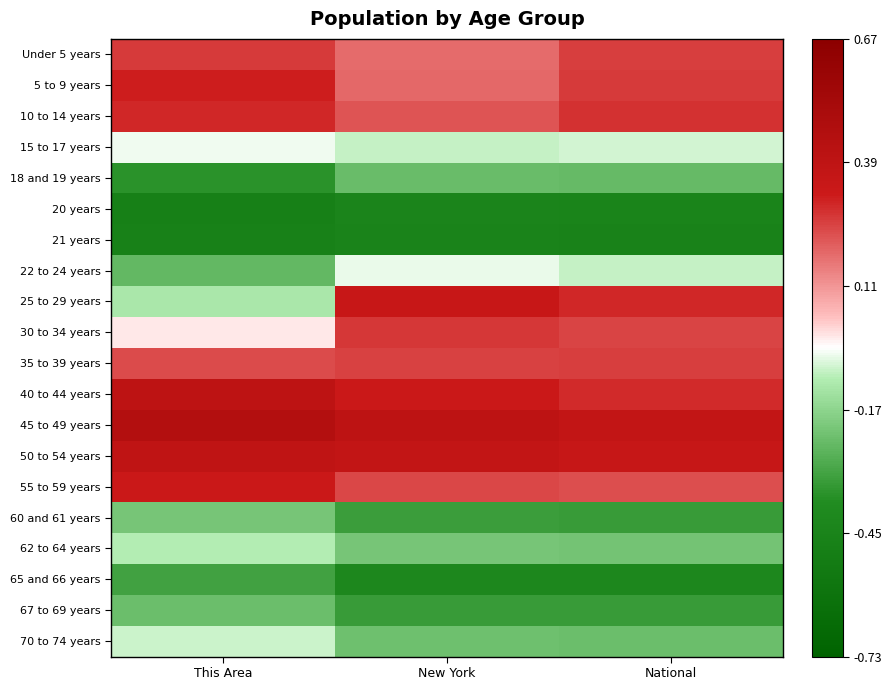

At This Area, list the series in order from largest to smallest.

45 to 49 years, 40 to 44 years, 50 to 54 years, 55 to 59 years, 5 to 9 years, 10 to 14 years, Under 5 years, 35 to 39 years, 30 to 34 years, 15 to 17 years, 70 to 74 years, 62 to 64 years, 25 to 29 years, 60 and 61 years, 67 to 69 years, 22 to 24 years, 65 and 66 years, 18 and 19 years, 21 years, 20 years